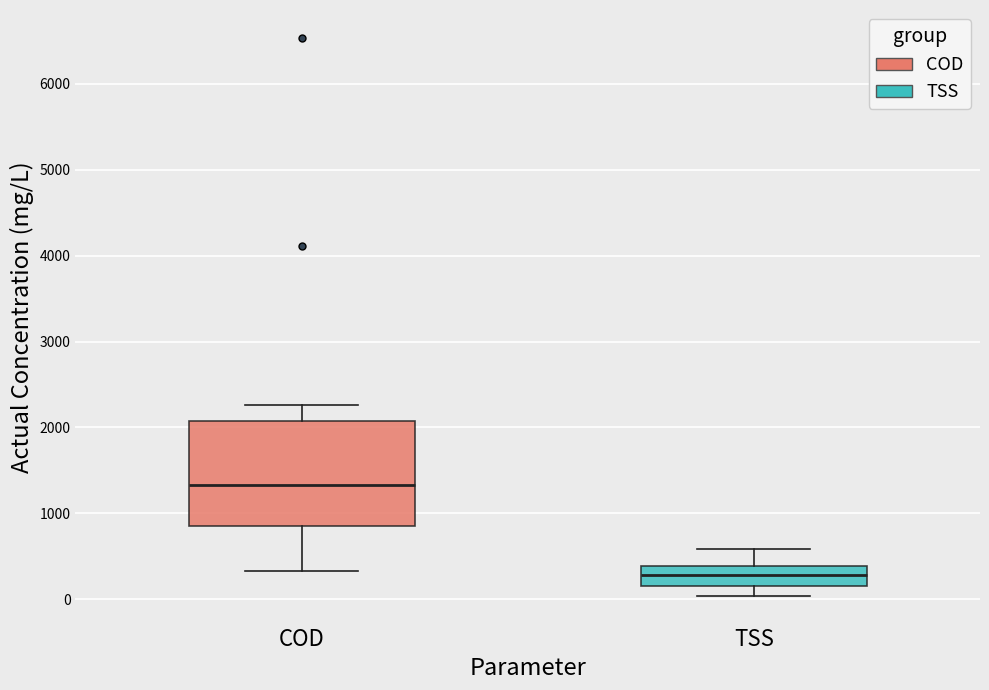

Which box's median line is the highest?

COD